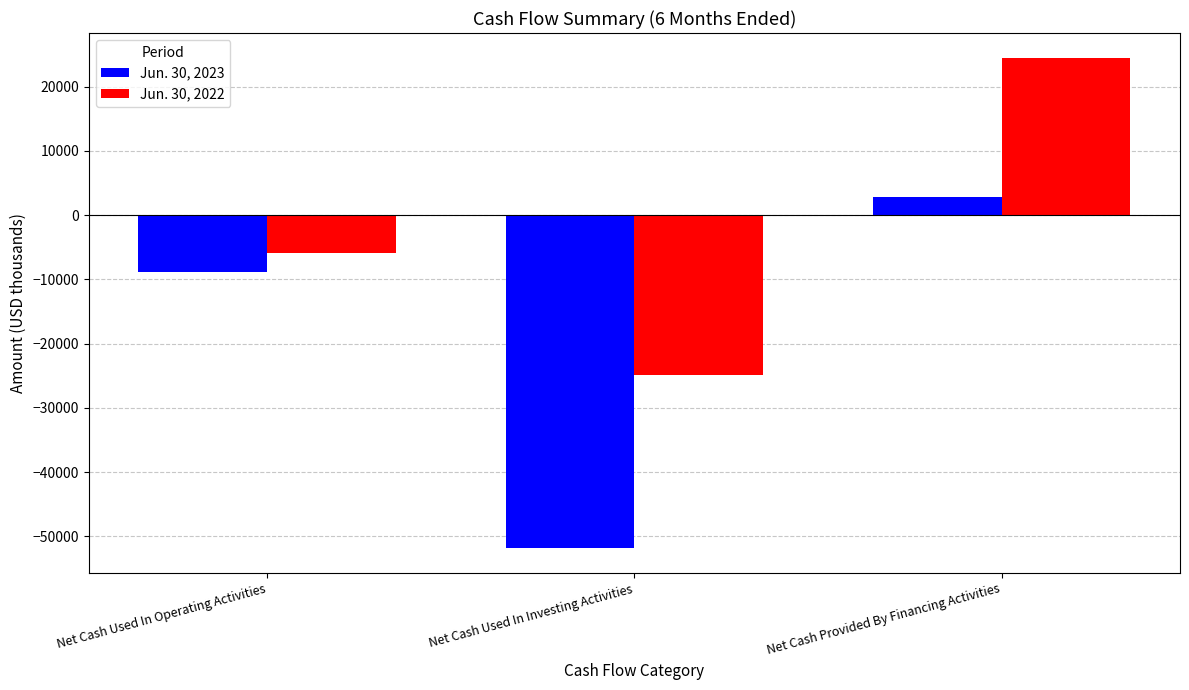

How many bars are there in total?

6